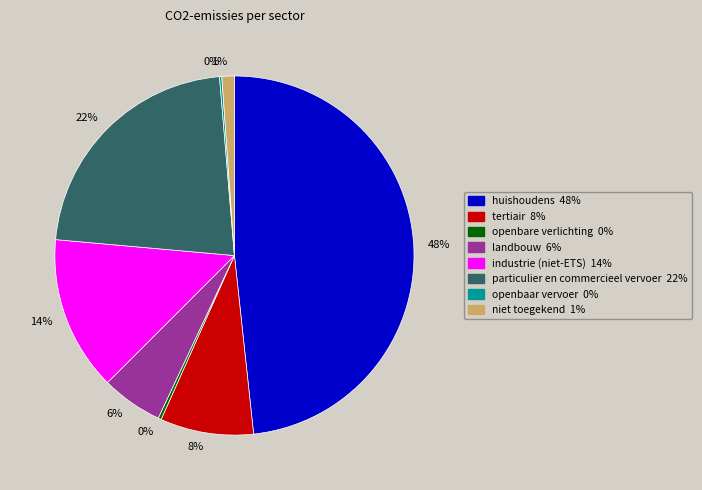

To the nearest percent, what is the difference between the largest and smallest slice percentages?

48%